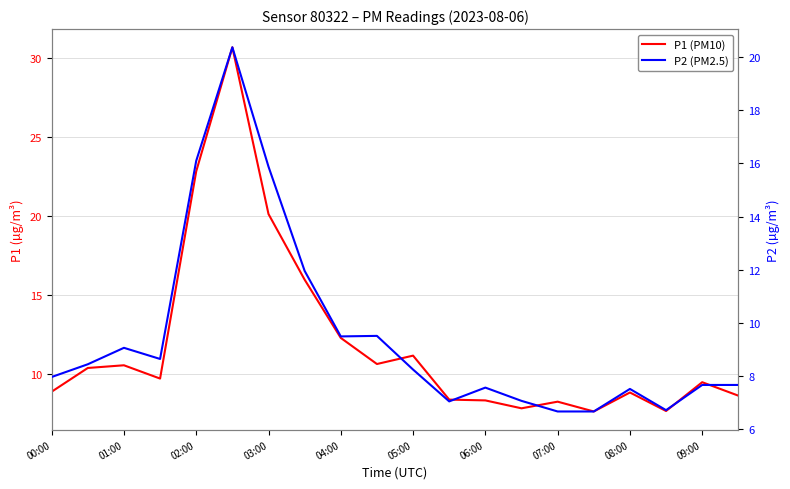

At how many categories does at least one series exceed 23?

1